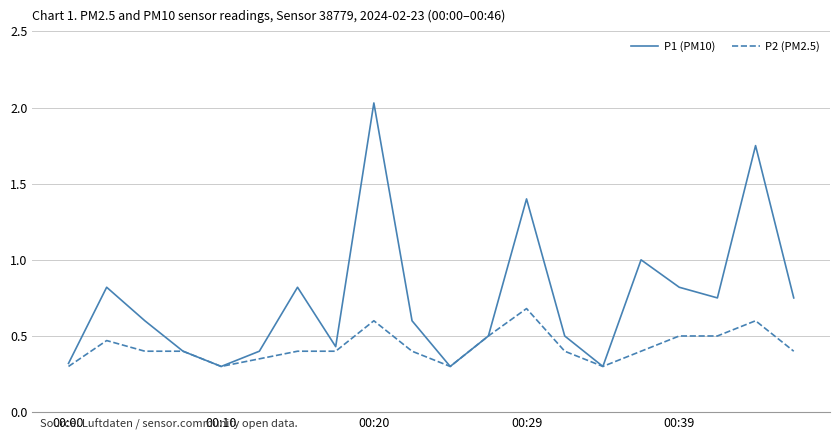

Rank the series by their maximum value, from highest to lowest.

P1 (PM10), P2 (PM2.5)